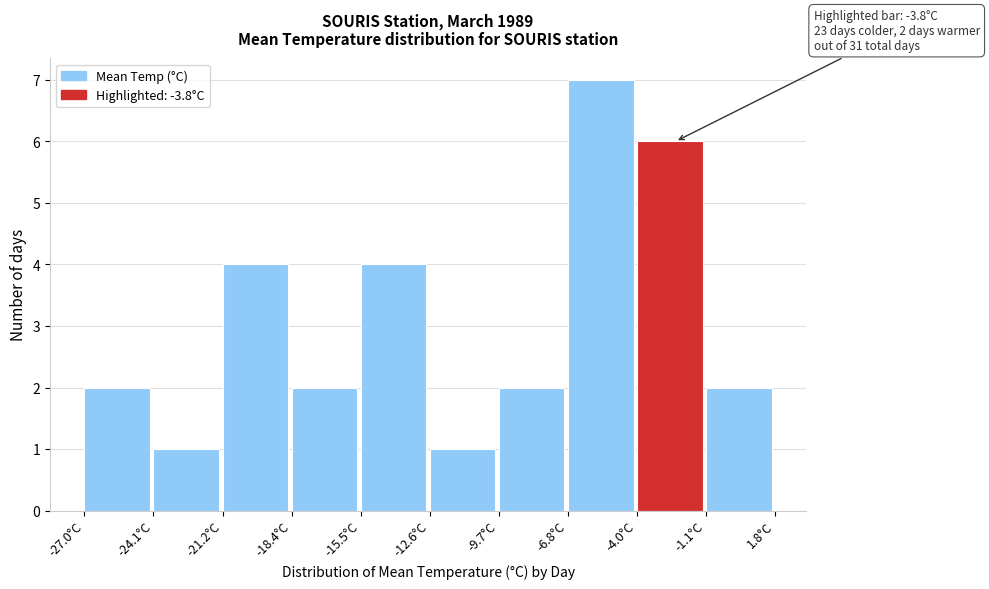

Which range on the x-axis has the tallest bar?

-7.0 to -4.0